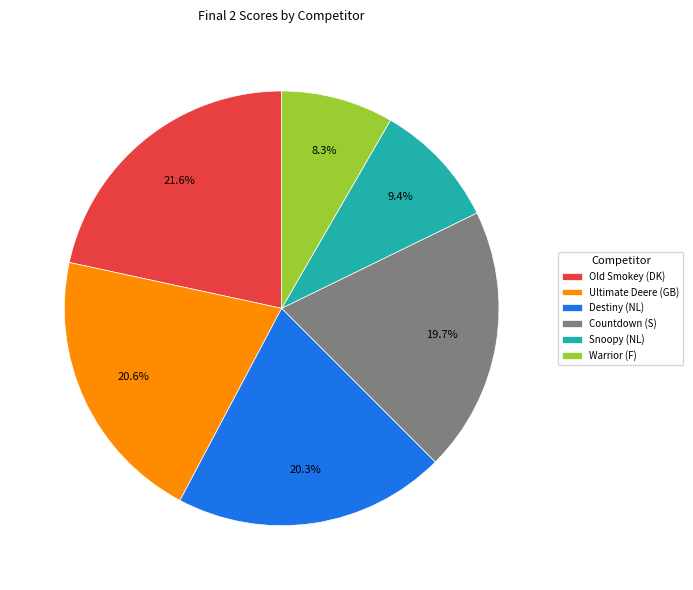

Is it true that Countdown (S) is 20% of the pie?

True